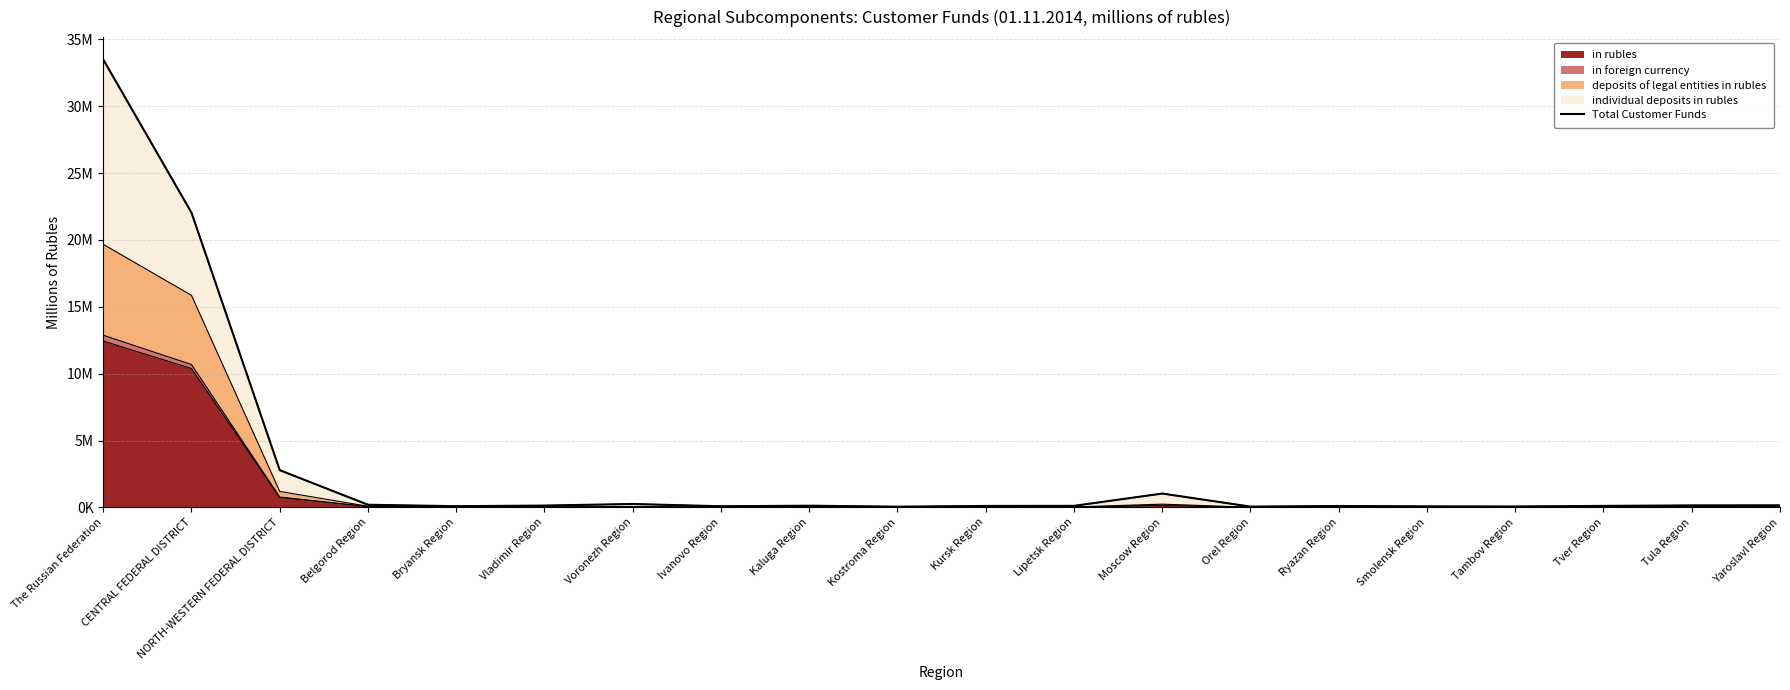

What is the label of the 17th point from the left?

Tambov Region